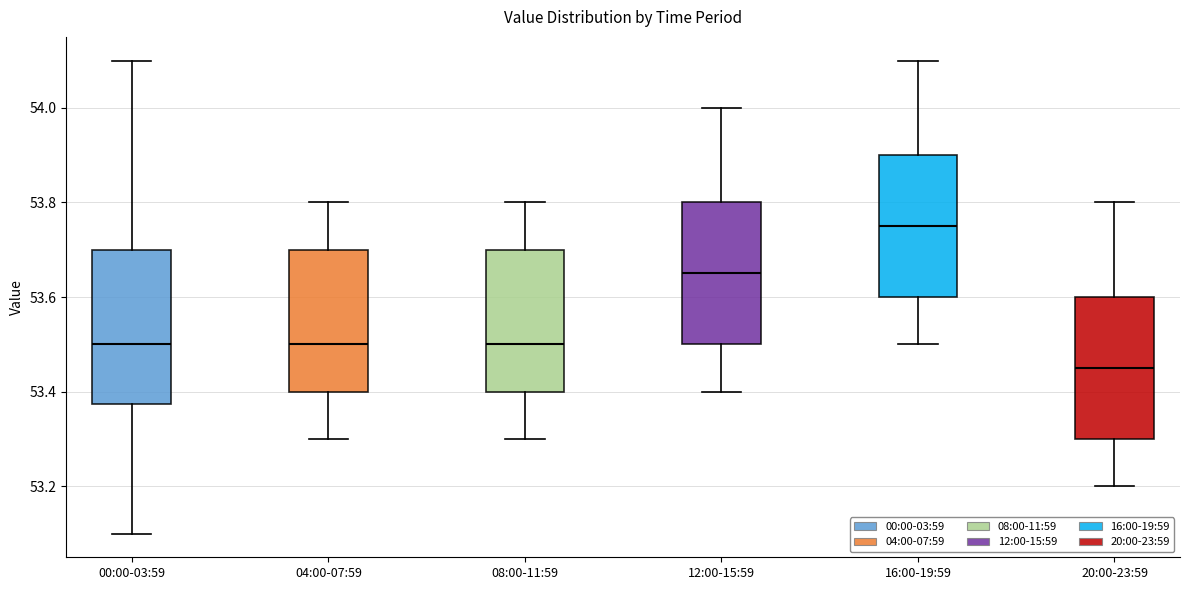

Where does the lower whisker of the box for 00:00-03:59 end on the y-axis? The values are not printed on the chart, so give them approximately, as read against the axis.

53.10